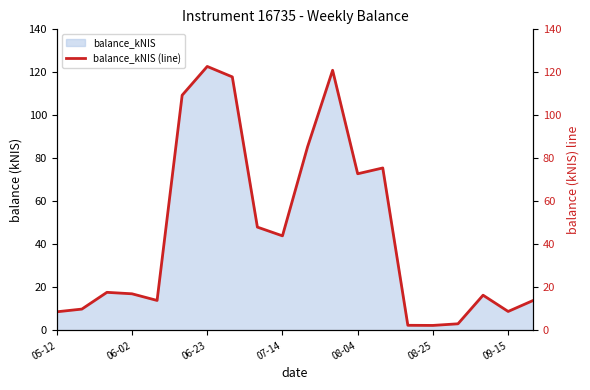

What is the sum of all values?

910.6